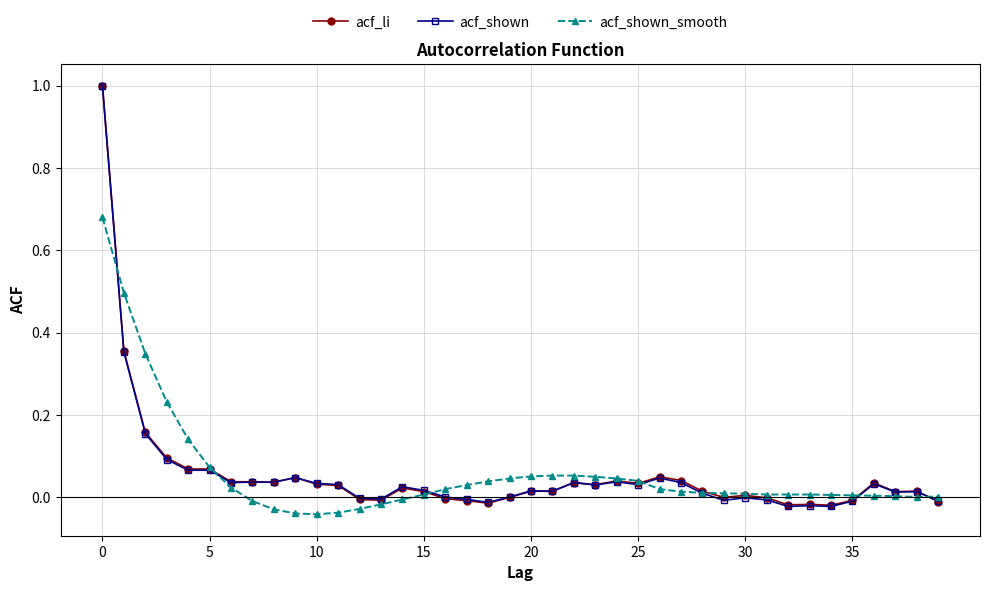

In acf_shown, how many points are lower than both neighbors (excluding endpoints)?

10